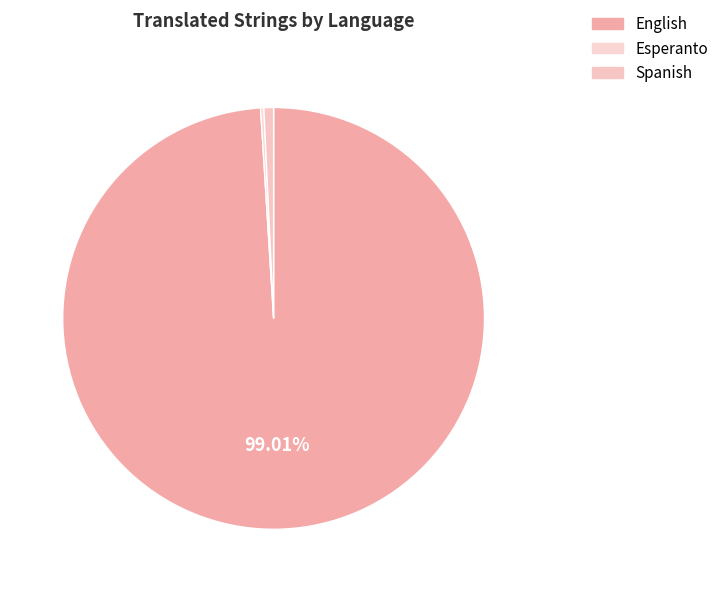

What portion of the pie excludes Esperanto?

99.8%